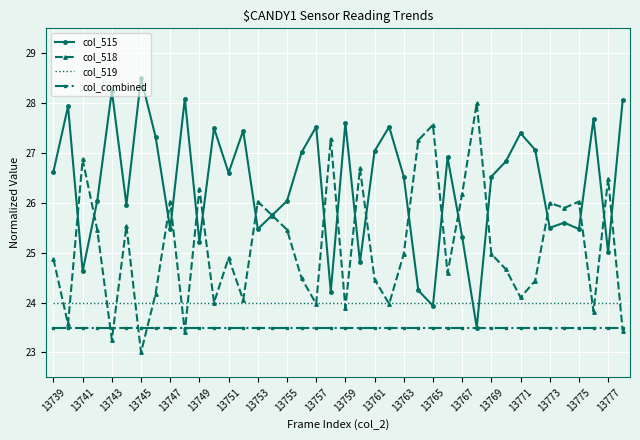

After their last crossing, which series has the higher values: col_519 or col_518?

col_519